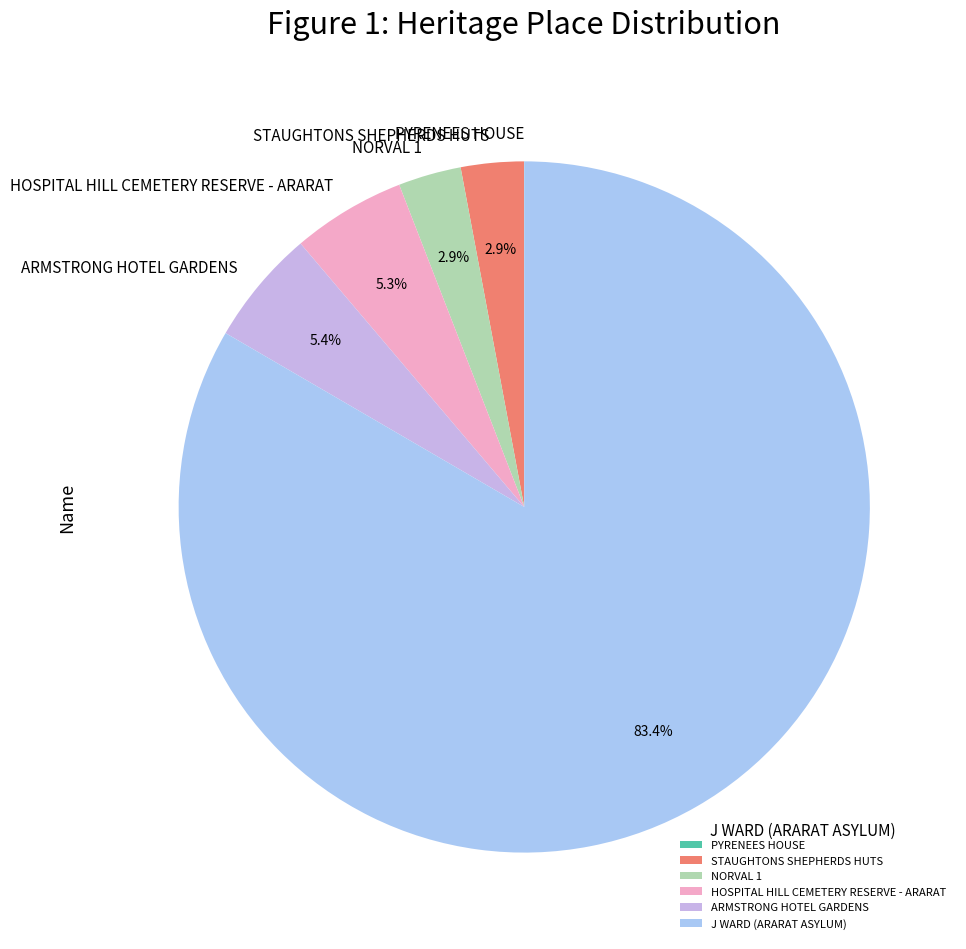

Between STAUGHTONS SHEPHERDS HUTS and ARMSTRONG HOTEL GARDENS, which is larger?

ARMSTRONG HOTEL GARDENS